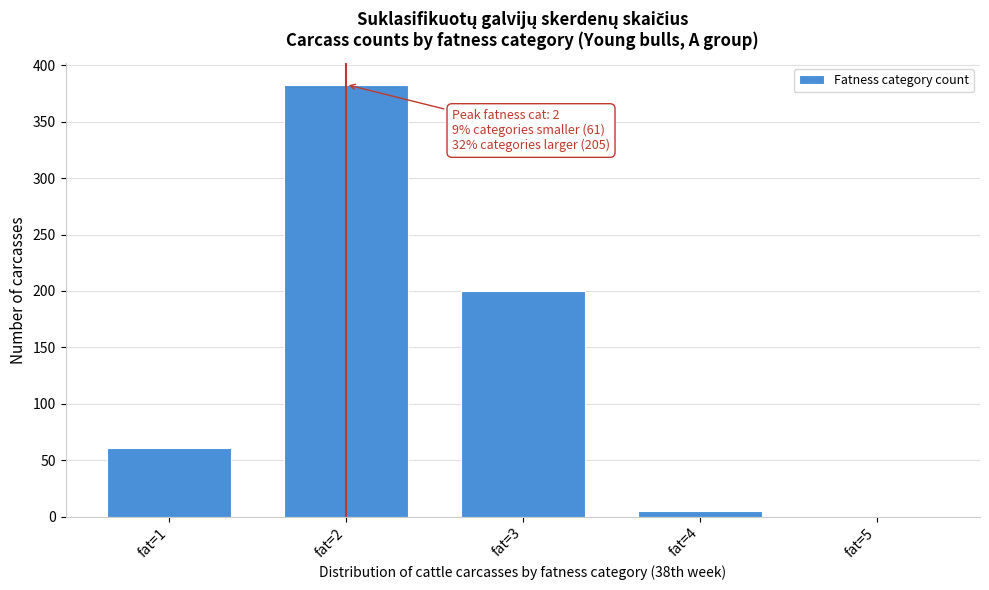

Reading left to right, transcribe all the data shown in this chart.

fat=1=61	fat=2=383	fat=3=200	fat=4=5	fat=5=0